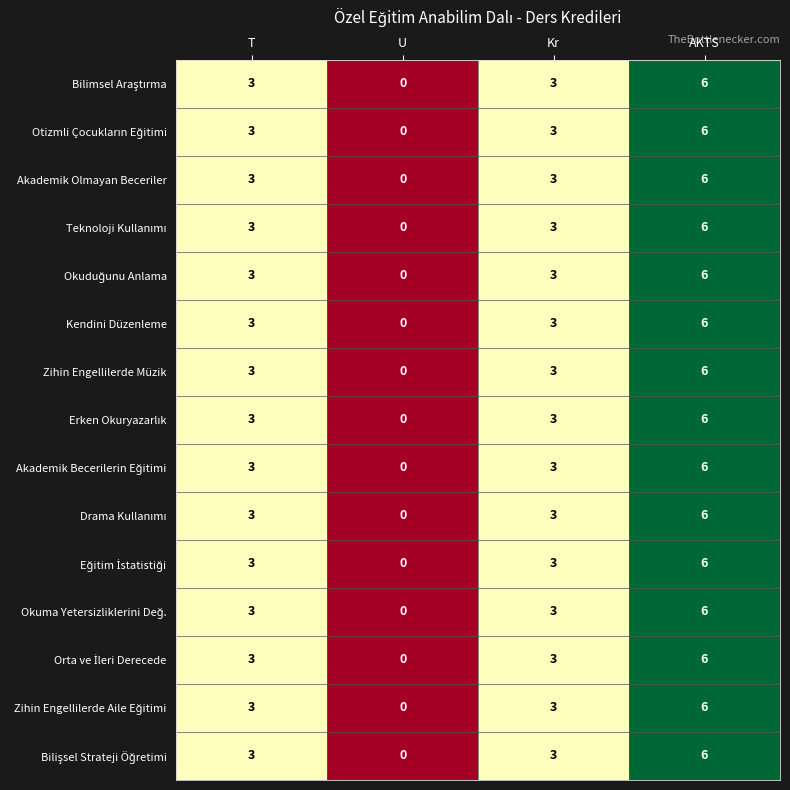

Is it true that Akademik Olmayan Beceriler equals 9 at AKTS?

False